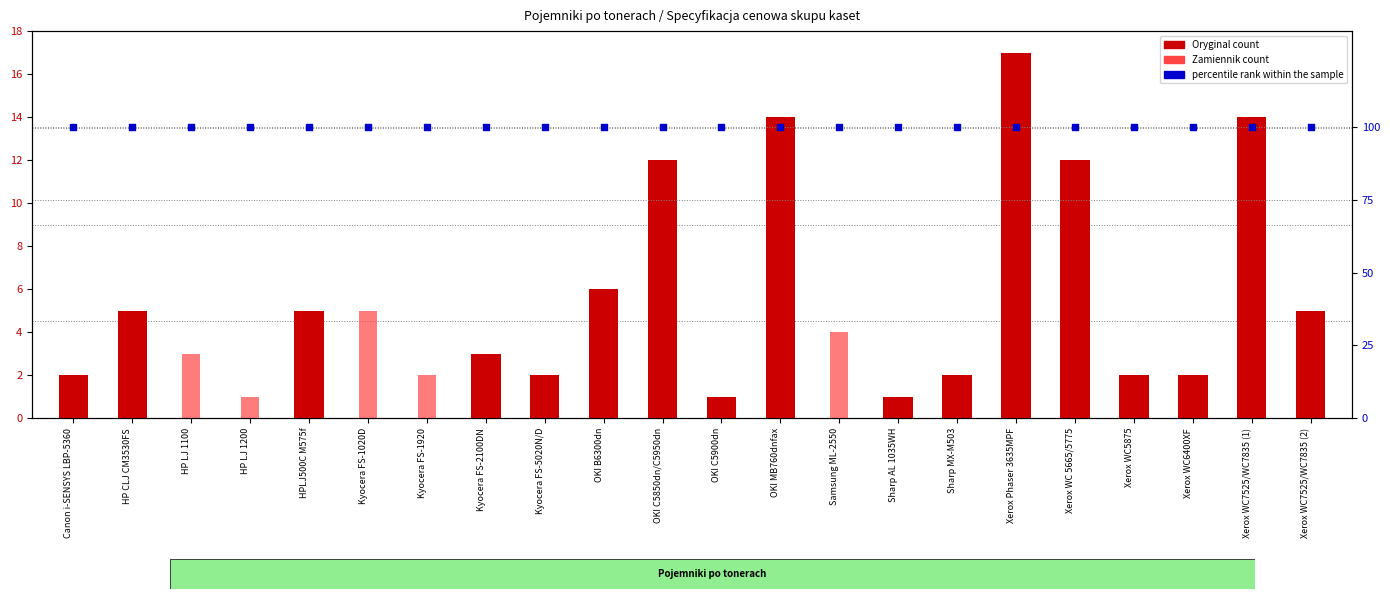

What are all the series names shown in the legend?

Oryginal count, Zamiennik count, percentile rank within the sample